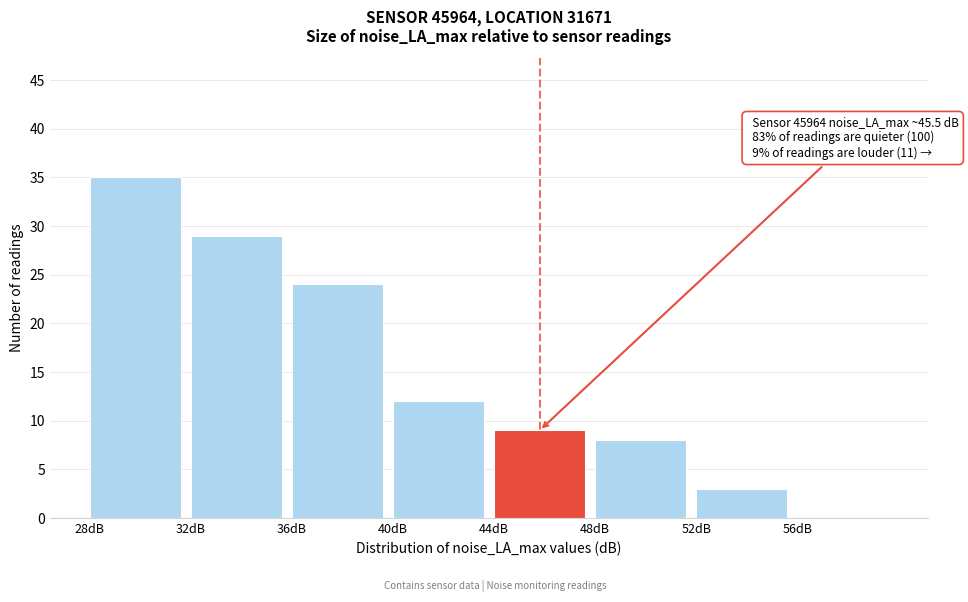

Which range on the x-axis has the tallest bar?

28 to 32